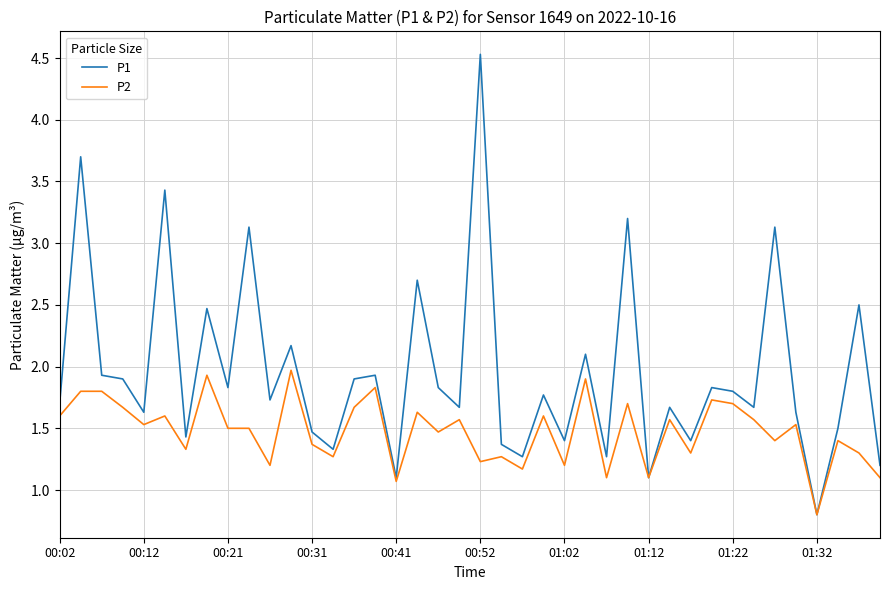

Which series has the largest range (max minus min)?

P1